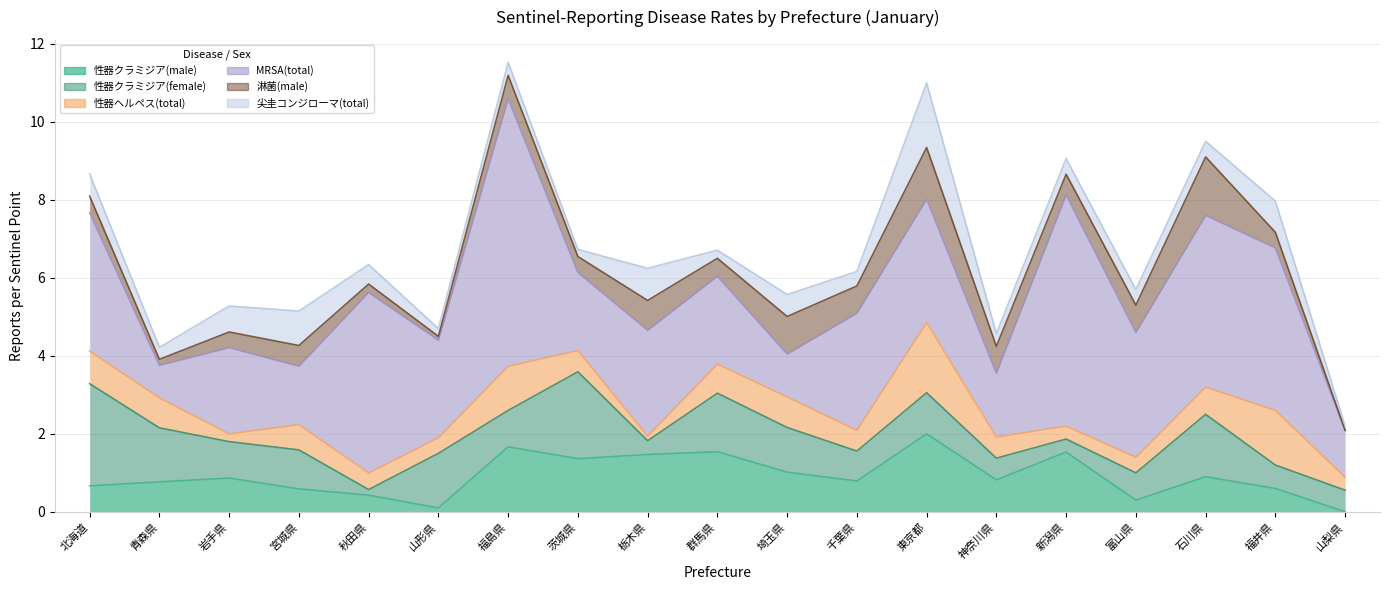

At which category is the sum across all series the highest?

福島県